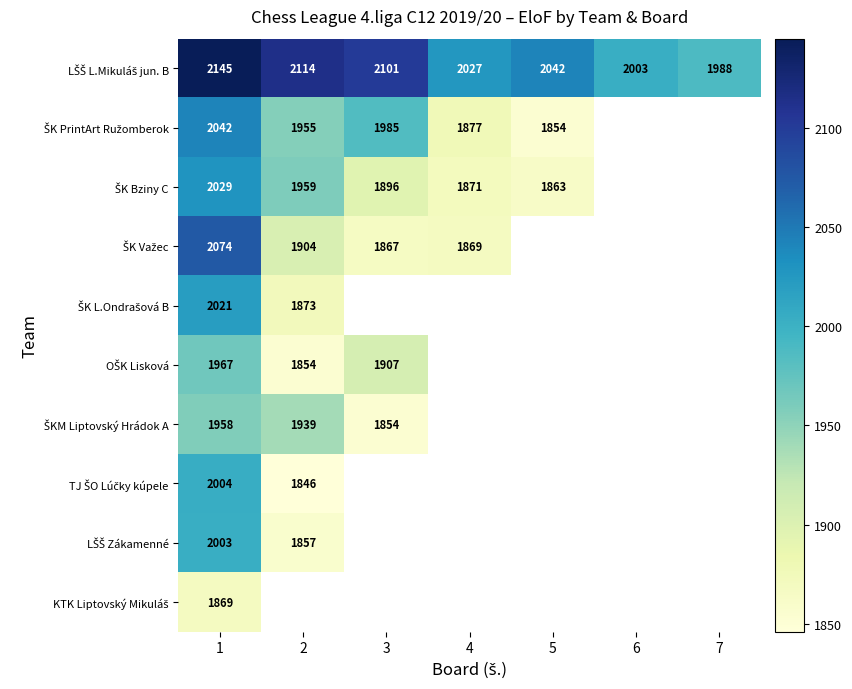

Which has a higher value, 5 or 1?

1